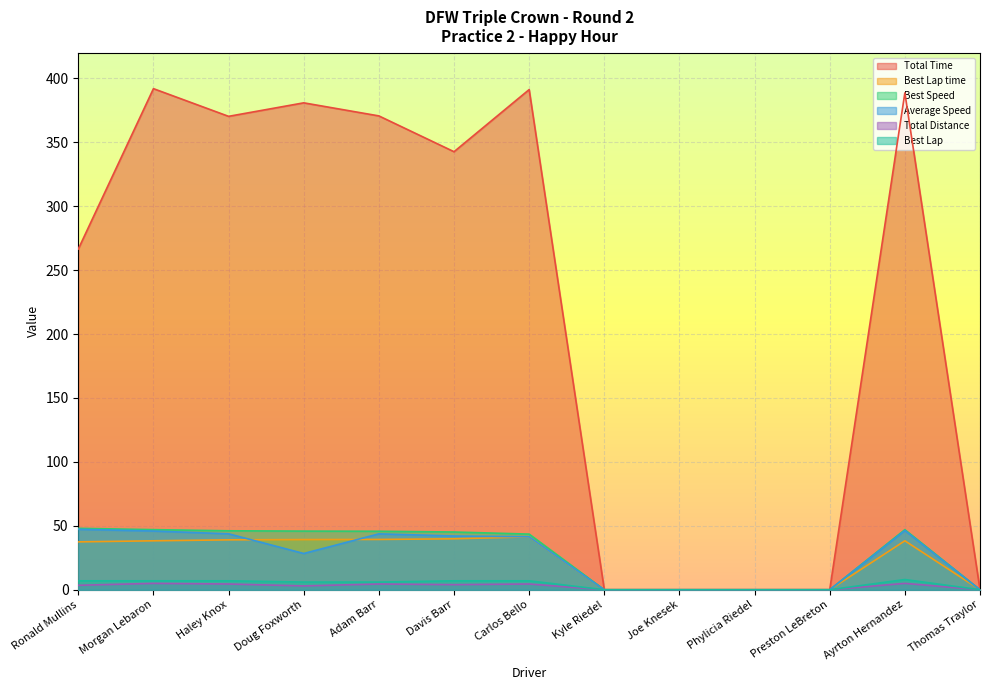

What is the total value across all series at Carlos Bello?

529.0